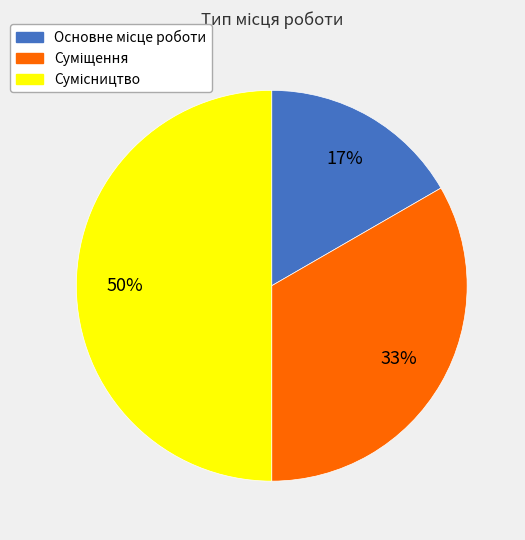

To the nearest percent, what is the average slice percentage?

33%